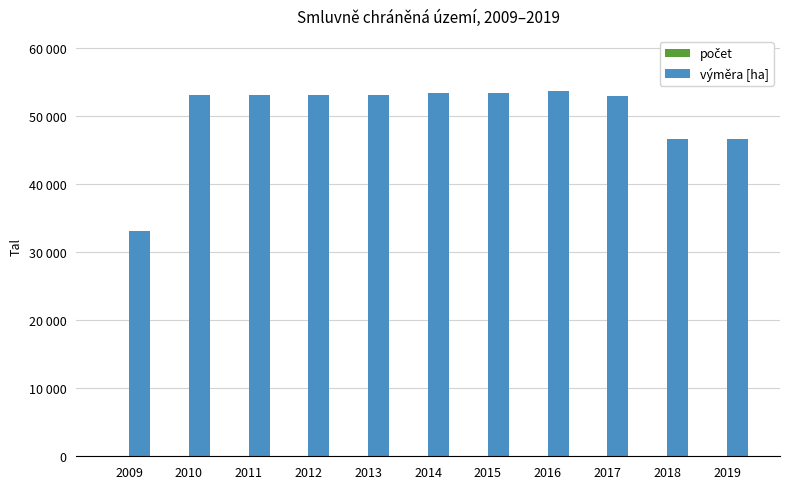

Are the bars grouped side by side (vs. stacked)?

Yes